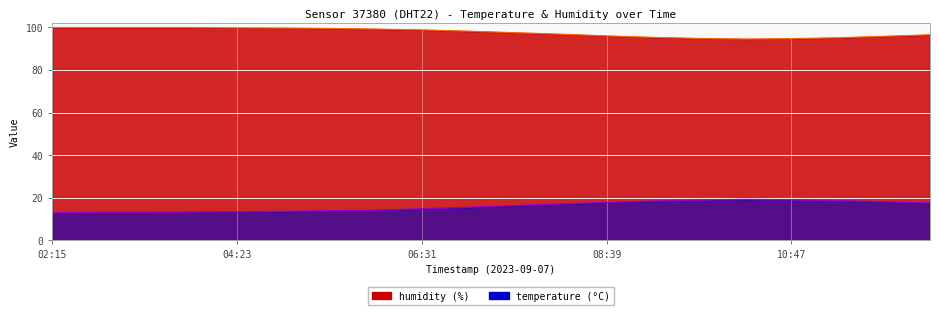

Where is the first local maximum for temperature?

10:15